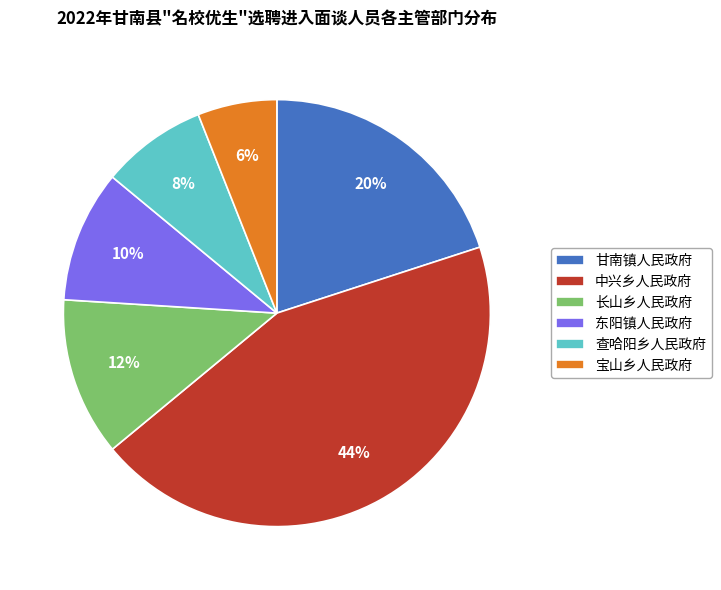

How many slices are in this pie chart?

6